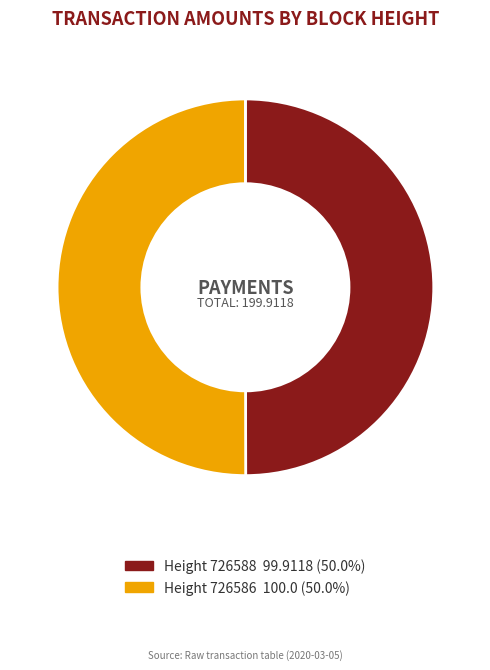

To the nearest percent, what is the average slice percentage?

50%